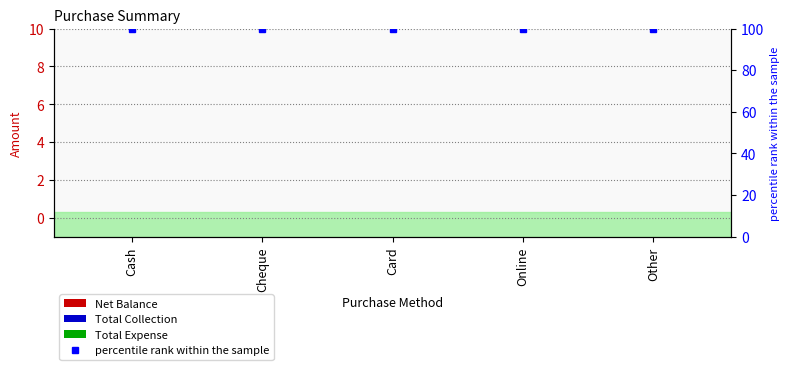

At how many categories does at least one series exceed 37?

5